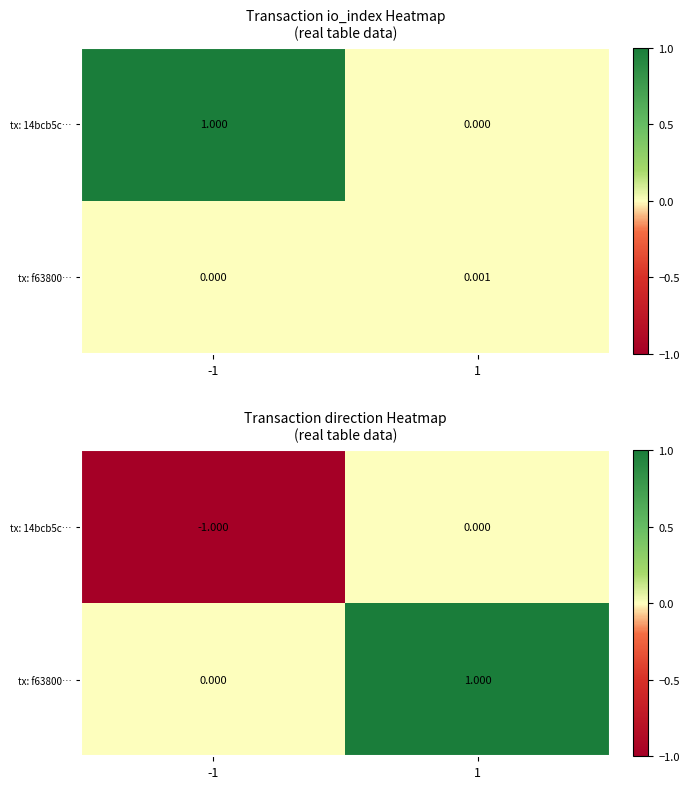

True or false: tx: f63800… has a value of 1 at 1.

True